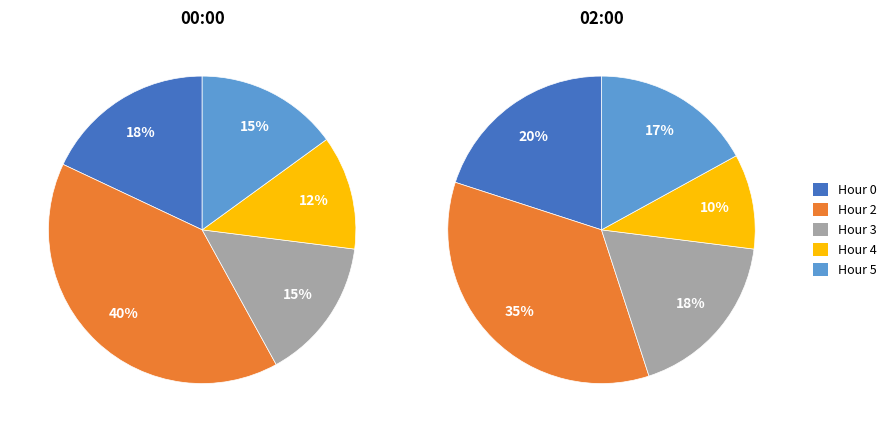

Is there any slice that represents more than half of the pie?

No